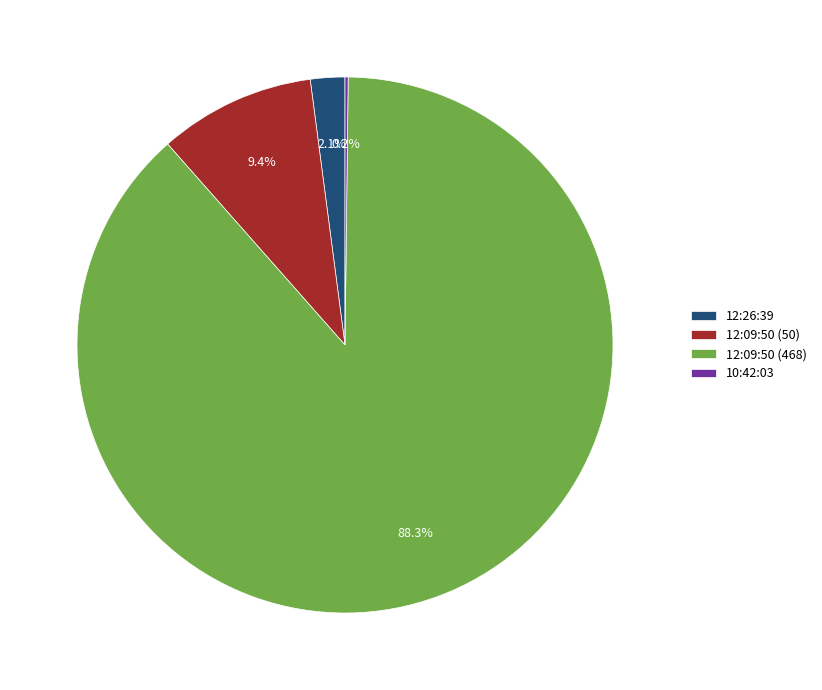

Does 12:09:50 (468) represent more than half of the total?

Yes